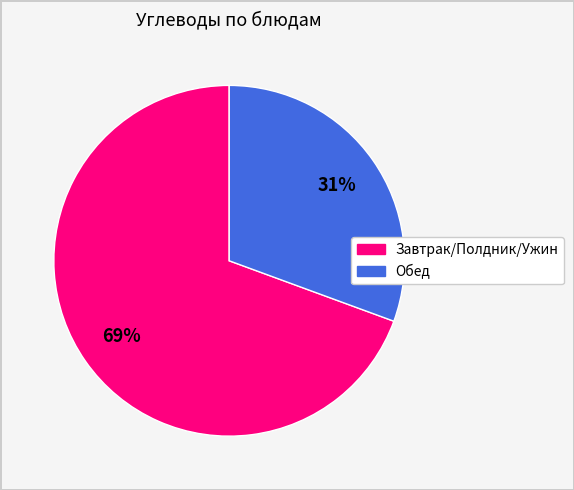

Is there any slice that represents more than half of the pie?

Yes